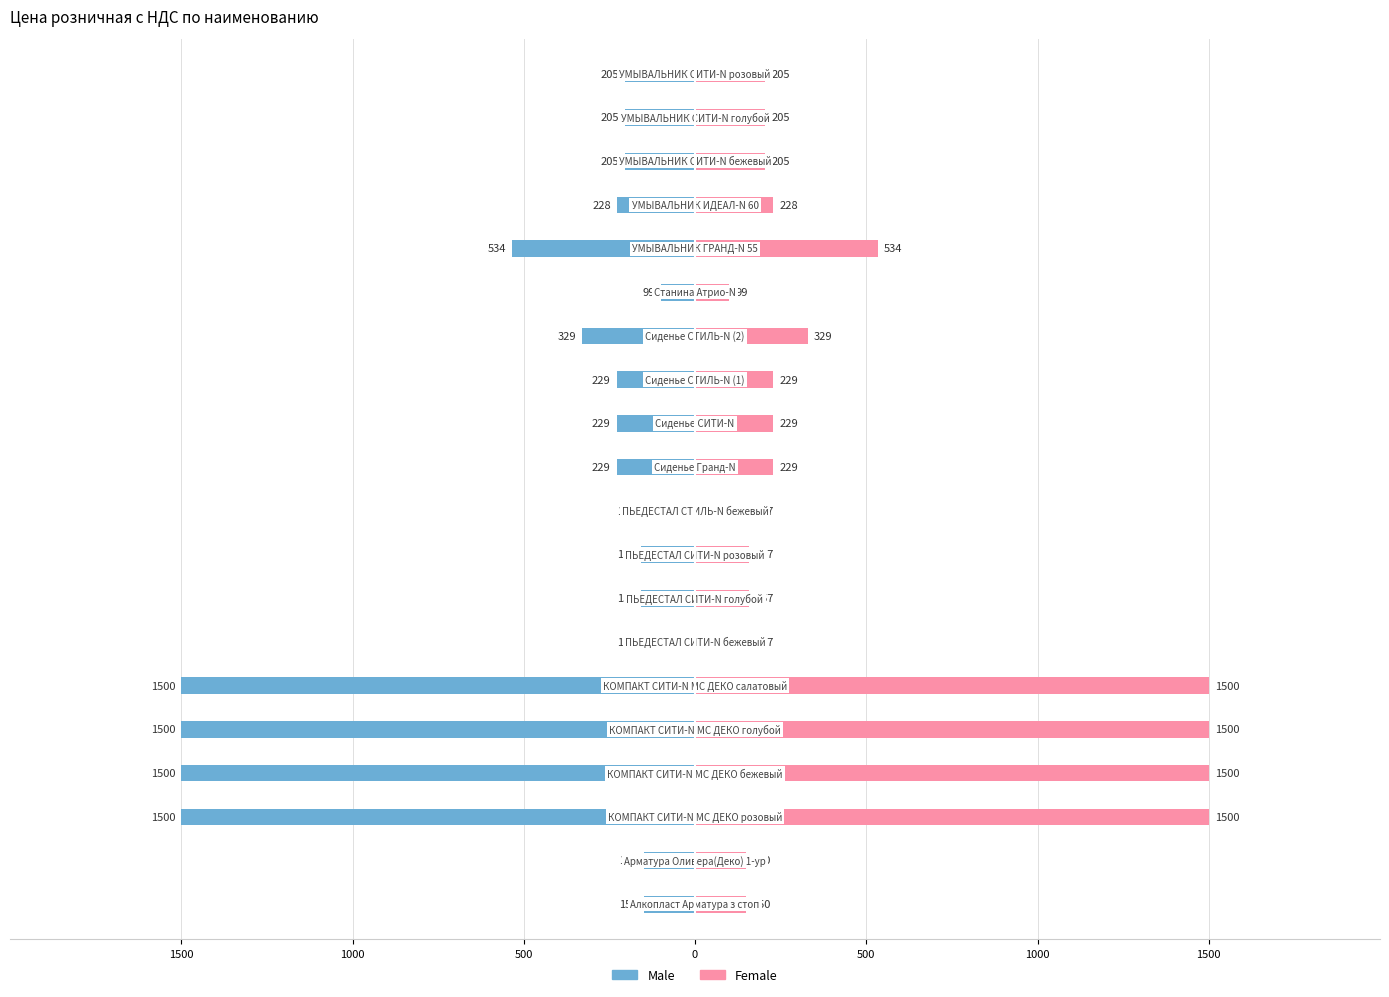

How many bars are there in total?

40